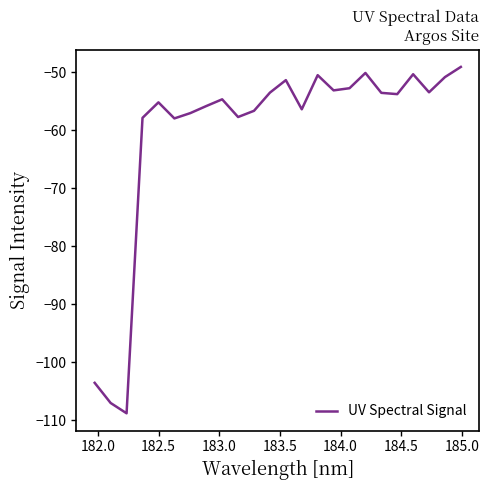

What is the greatest value displayed?

-49.1